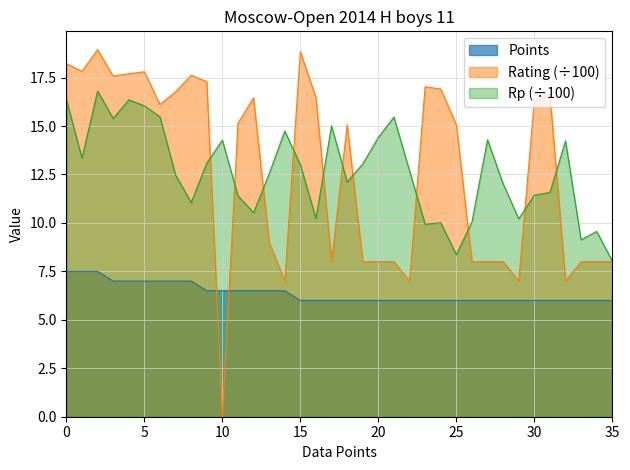

True or false: Rp (÷100) and Points cross at least once.

False